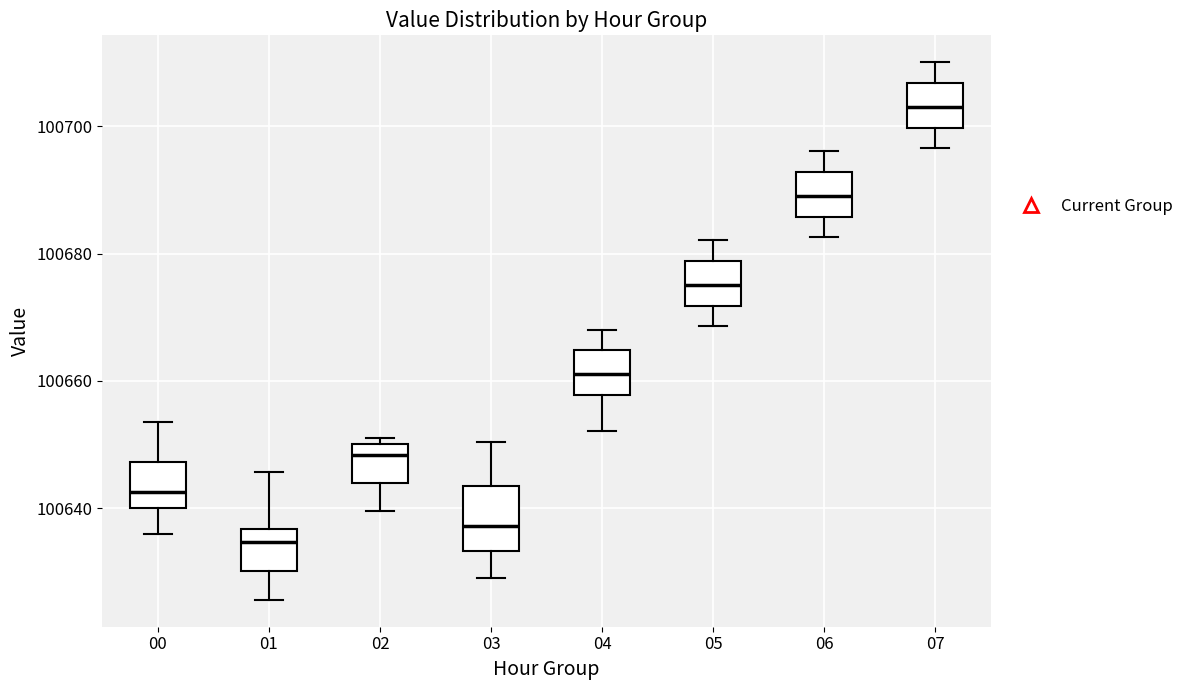

Where is the upper edge of the box at x = 07 on the y-axis? The values are not printed on the chart, so give them approximately, as read against the axis.

100706